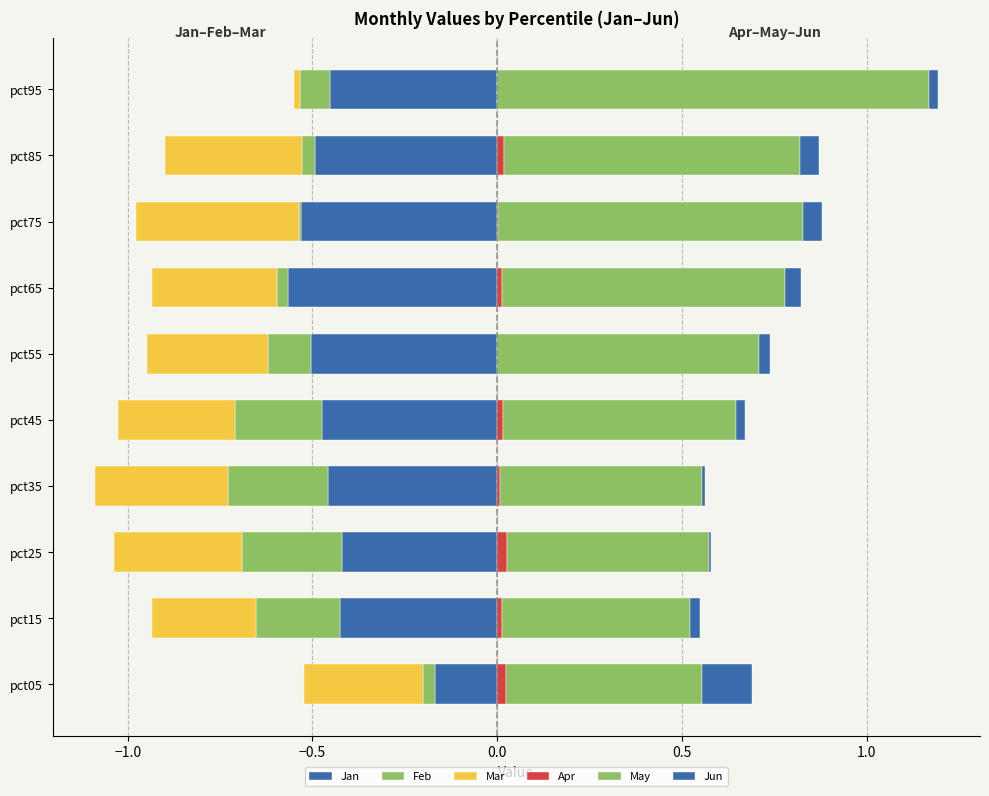

Count the number of data series in this chart.

6